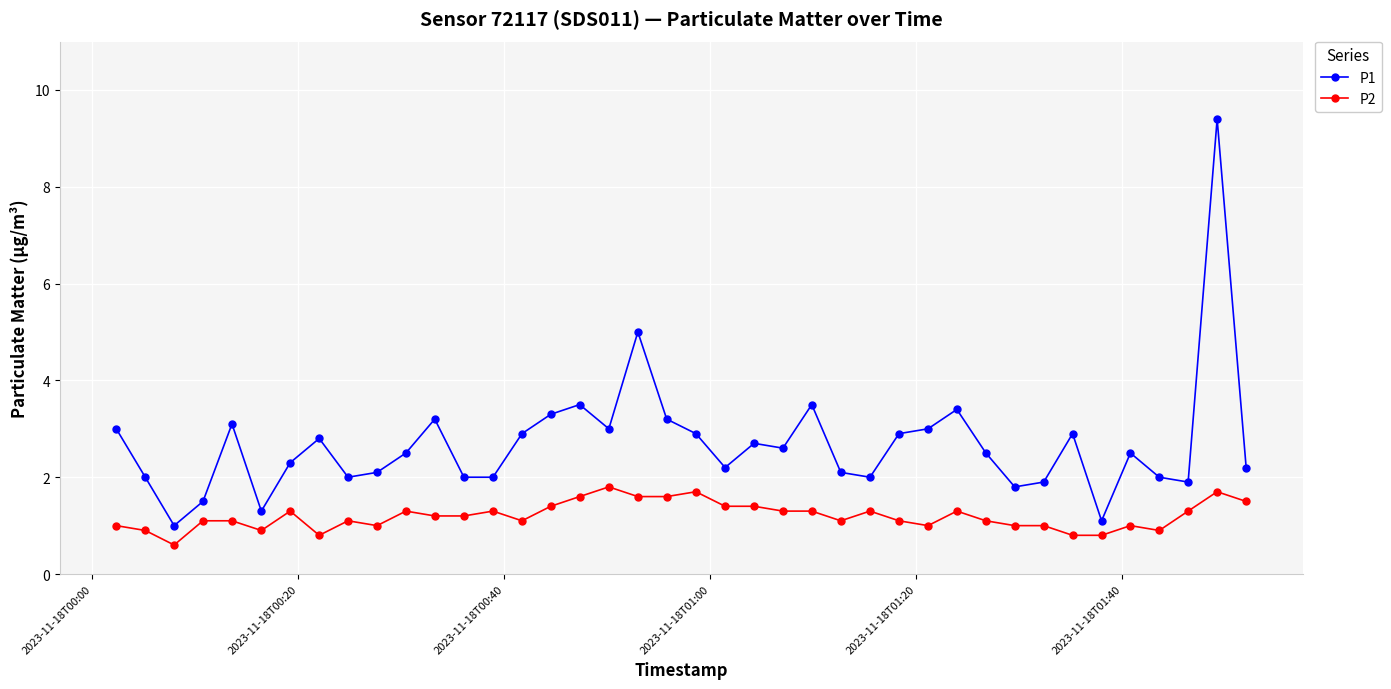

Which series has the largest total across all categories?

P1